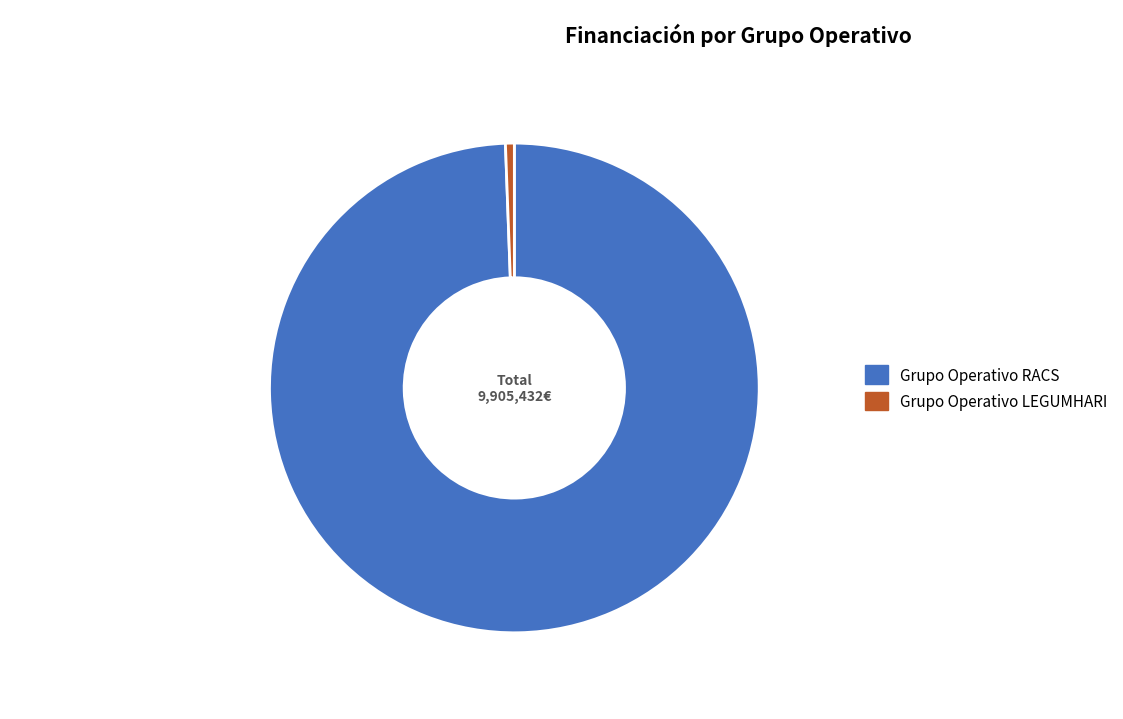

Which slice represents more than half of the pie?

Grupo Operativo RACS